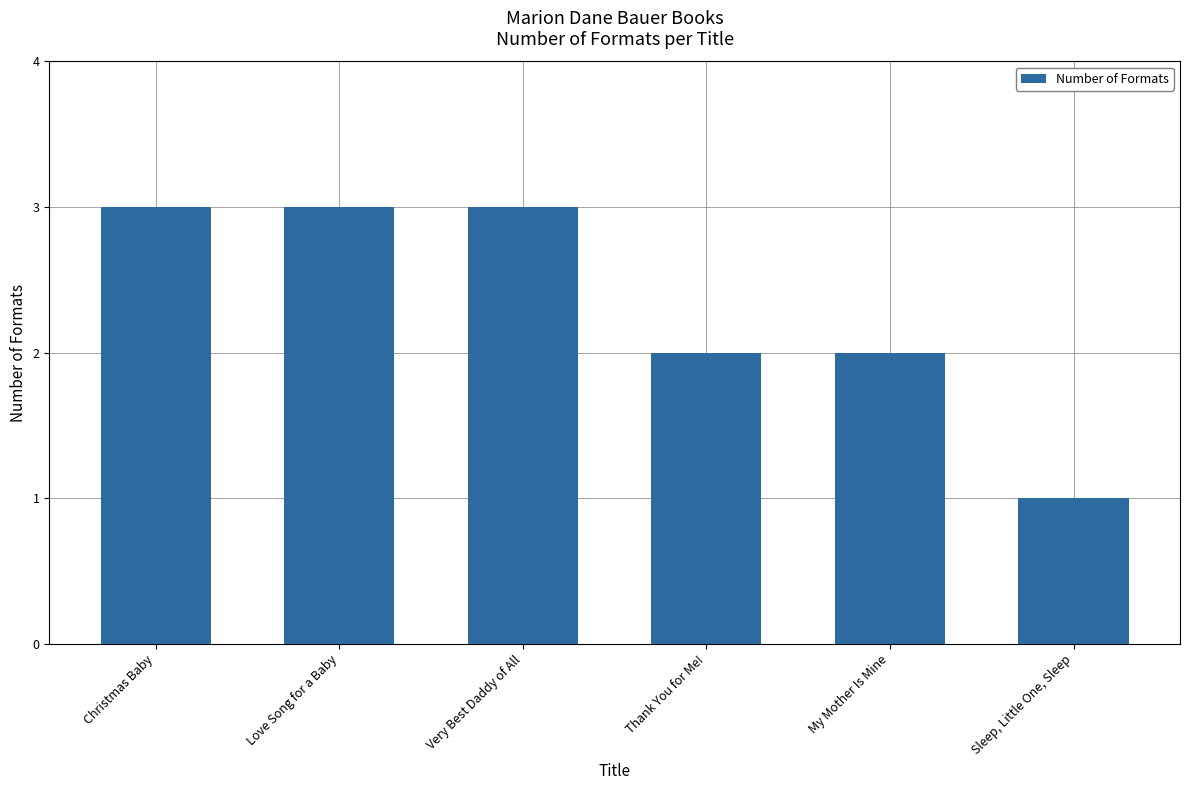

Is it true that the value at Thank You for Me! is 3?

False